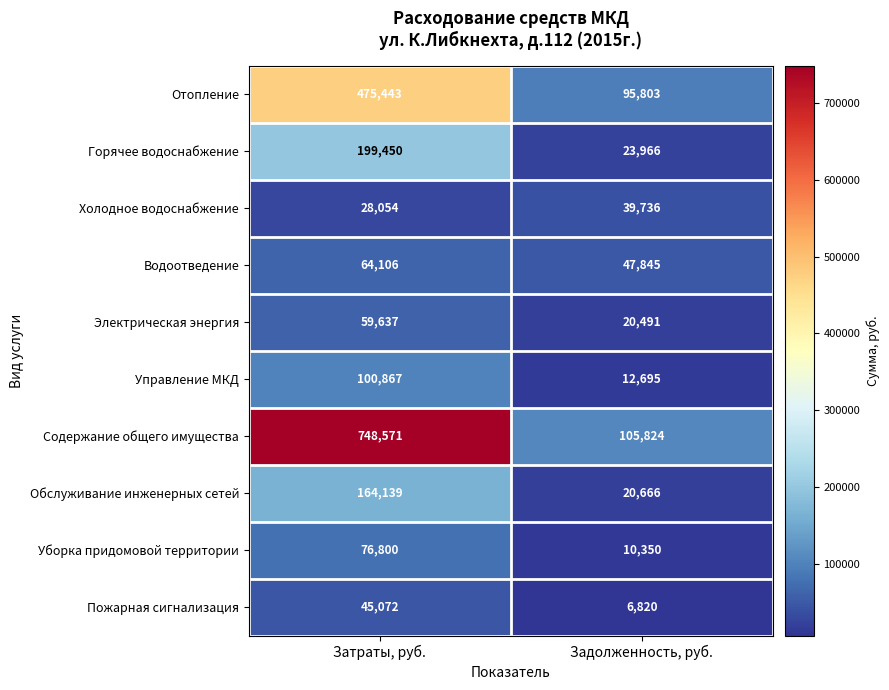

Reading left to right, what are all the values shown in this chart?

Отопление: 475443	95803
Горячее водоснабжение: 199450	23966
Холодное водоснабжение: 28054	39736
Водоотведение: 64106	47845
Электрическая энергия: 59637	20491
Управление МКД: 100867	12695
Содержание общего имущества: 748571	105824
Обслуживание инженерных сетей: 164139	20666
Уборка придомовой территории: 76800	10350
Пожарная сигнализация: 45072	6820